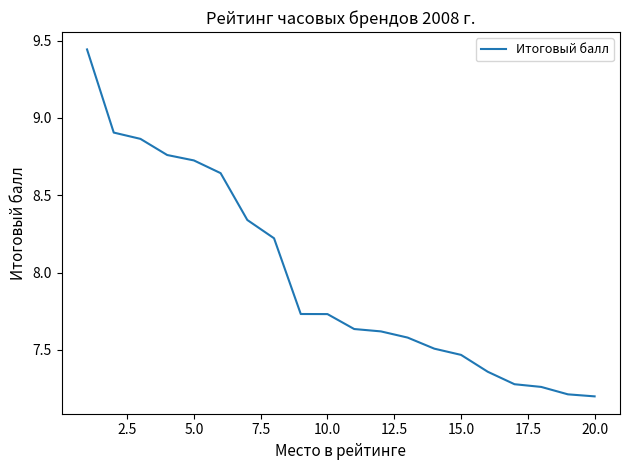

How many series are shown in this chart?

1